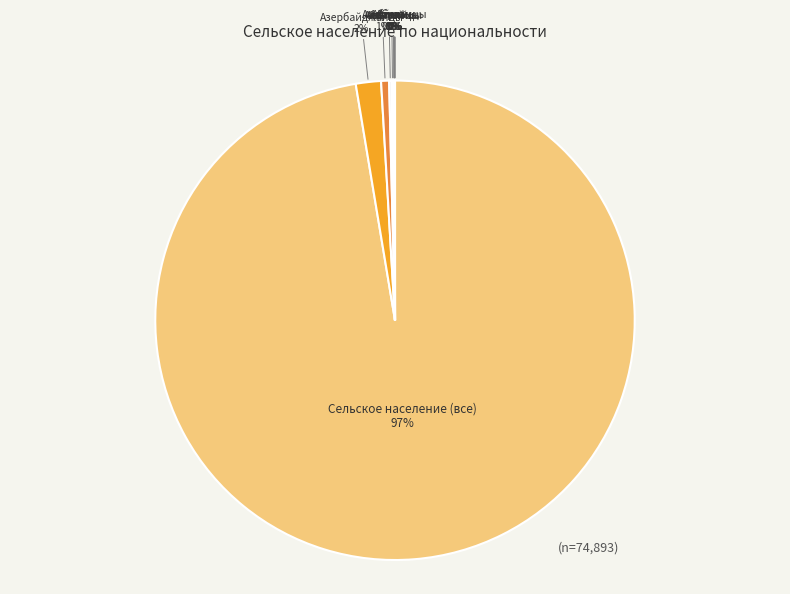

Is it true that Азербайджанцы is 16% of the pie?

False